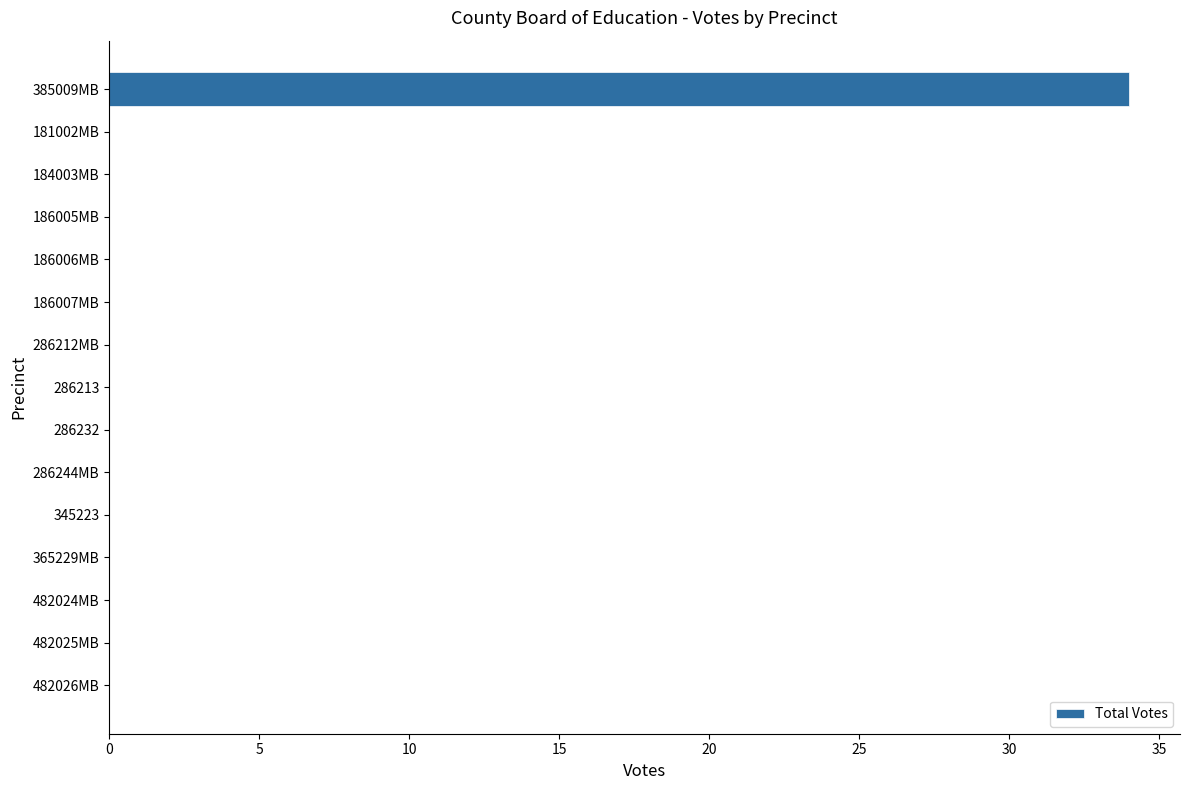

Is it true that the value at 186007MB is 0?

True